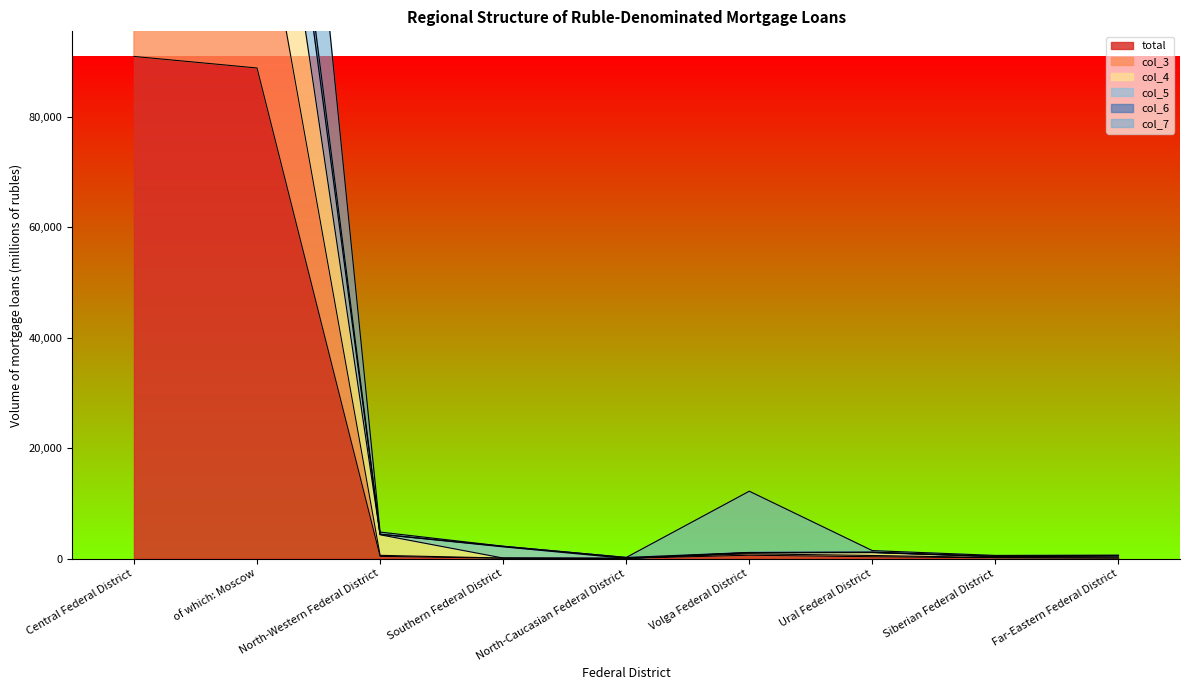

What is the average value of the col_4 series?

35506